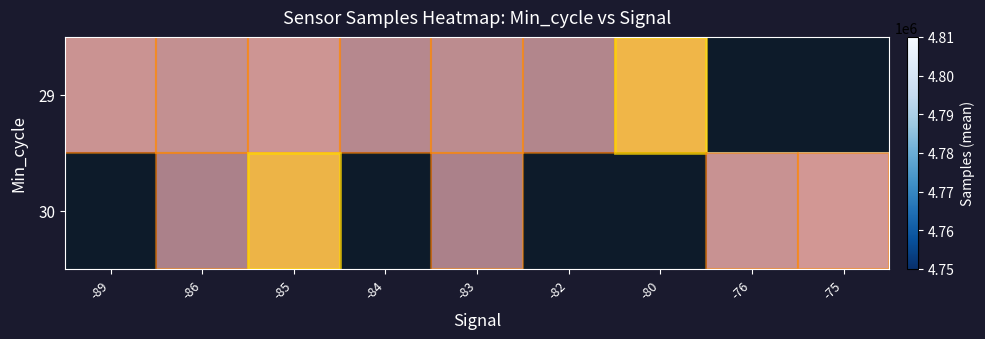

How many series are shown in this chart?

2